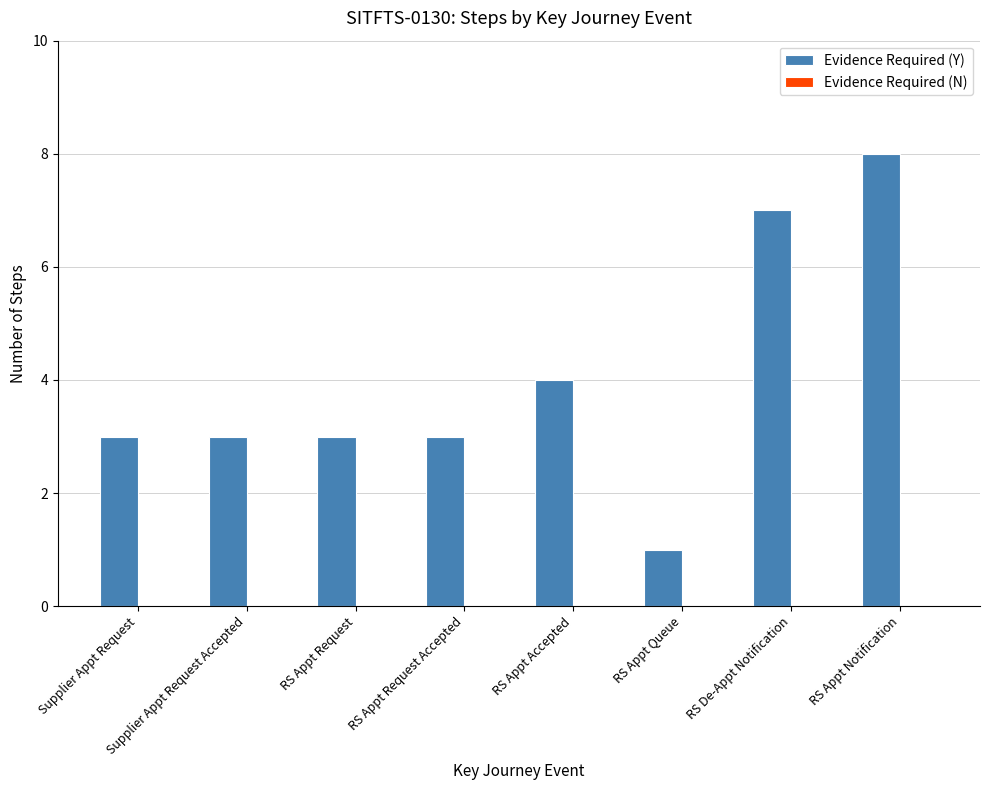

What is the average value?

4